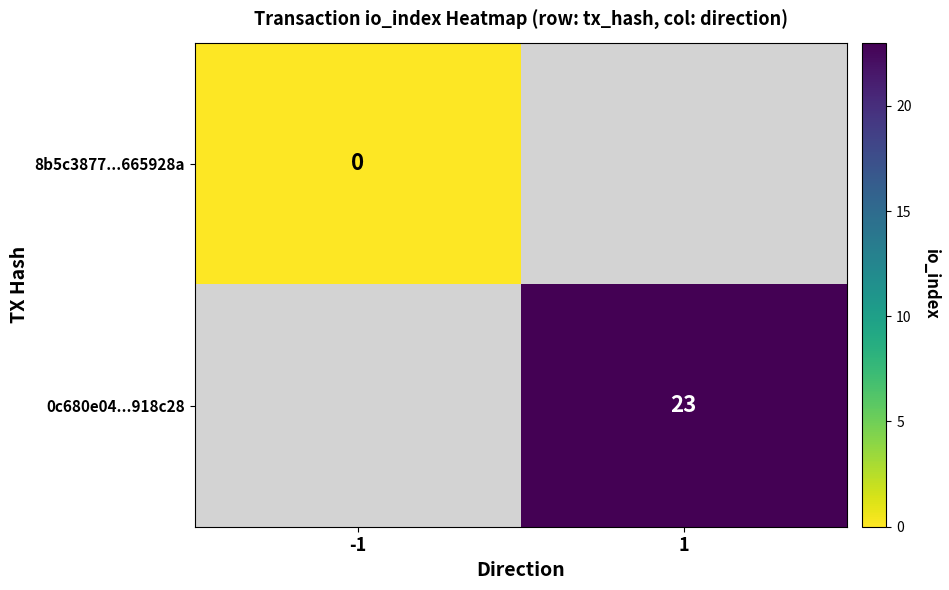

True or false: 0c680e04...918c28 has a value of 34 at 1.

False